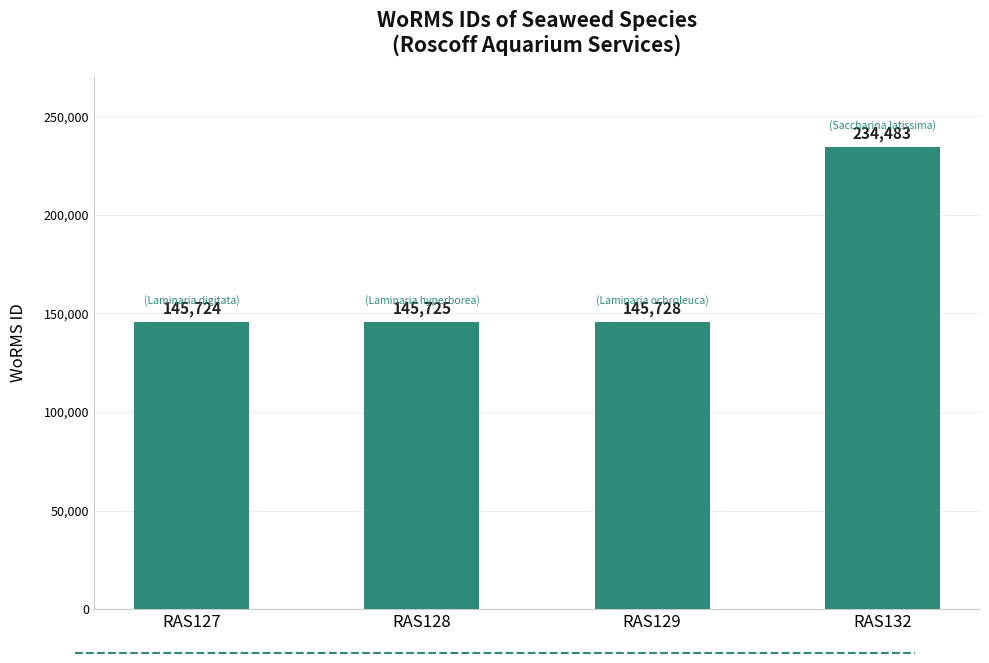

Reading left to right, list all the values displayed in this chart.

RAS127=145724	RAS128=145725	RAS129=145728	RAS132=234483